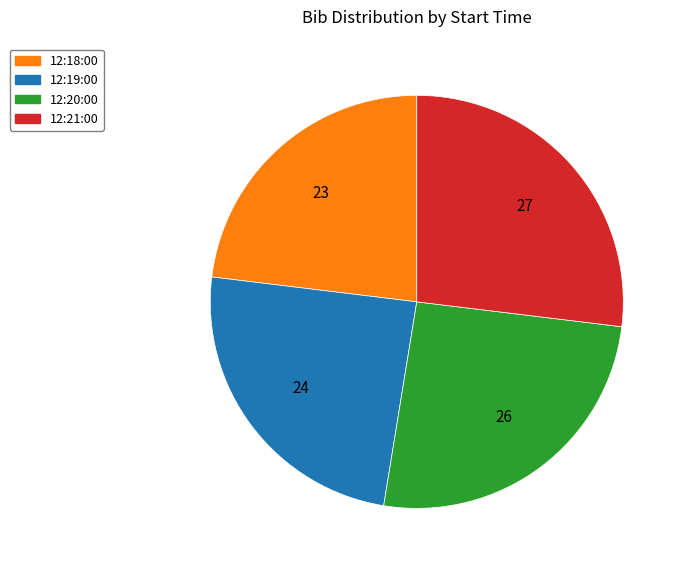

Is it true that 12:18:00 is 36% of the pie?

False